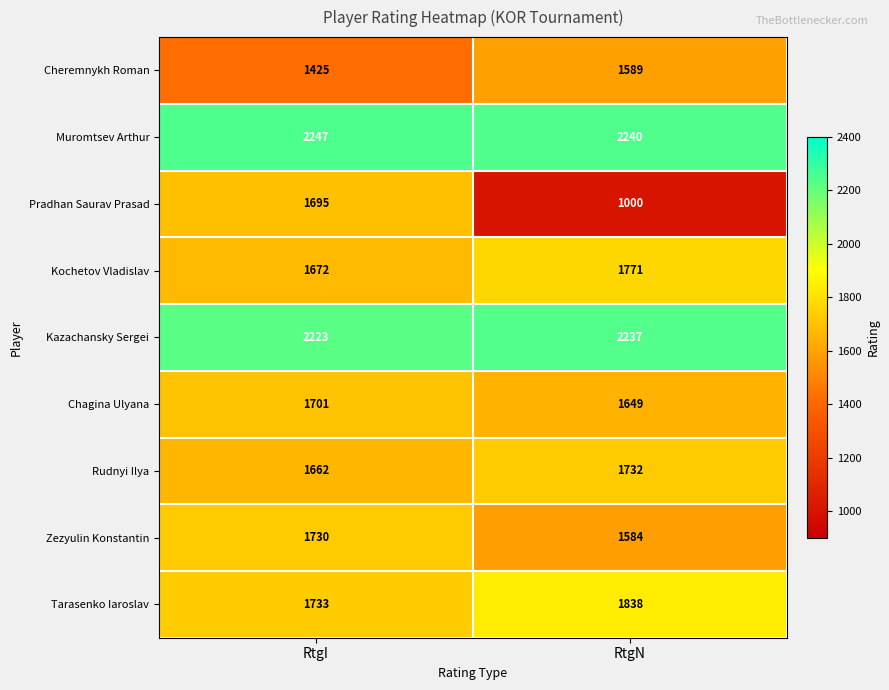

Rank the series at RtgI from highest to lowest value.

Muromtsev Arthur, Kazachansky Sergei, Tarasenko Iaroslav, Zezyulin Konstantin, Chagina Ulyana, Pradhan Saurav Prasad, Kochetov Vladislav, Rudnyi Ilya, Cheremnykh Roman